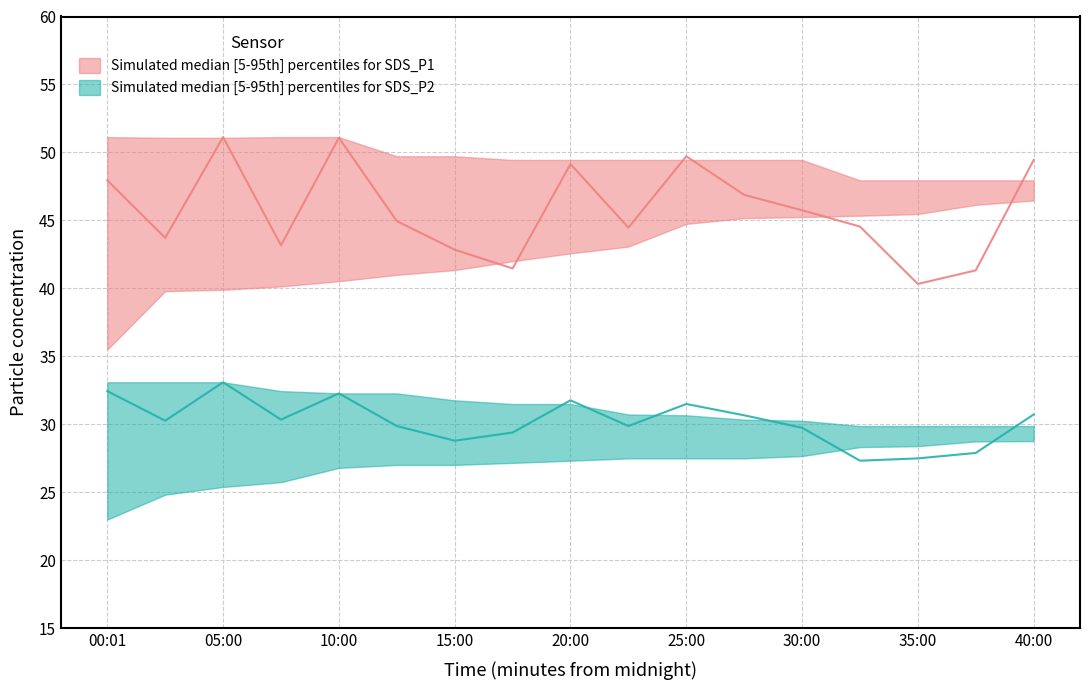

List the series in order of their peak value, highest first.

SDS_P1_median, SDS_P1_high, SDS_P1_low, SDS_P2_median, SDS_P2_high, SDS_P2_low